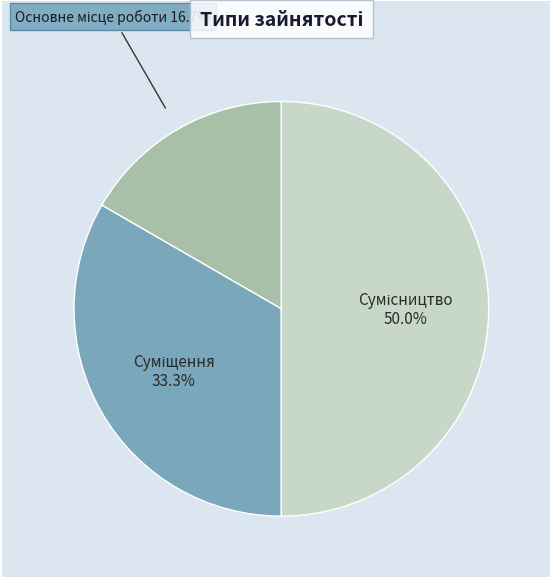

Approximately how many times larger is the value at Основне місце роботи compared to Суміщення?

0.5